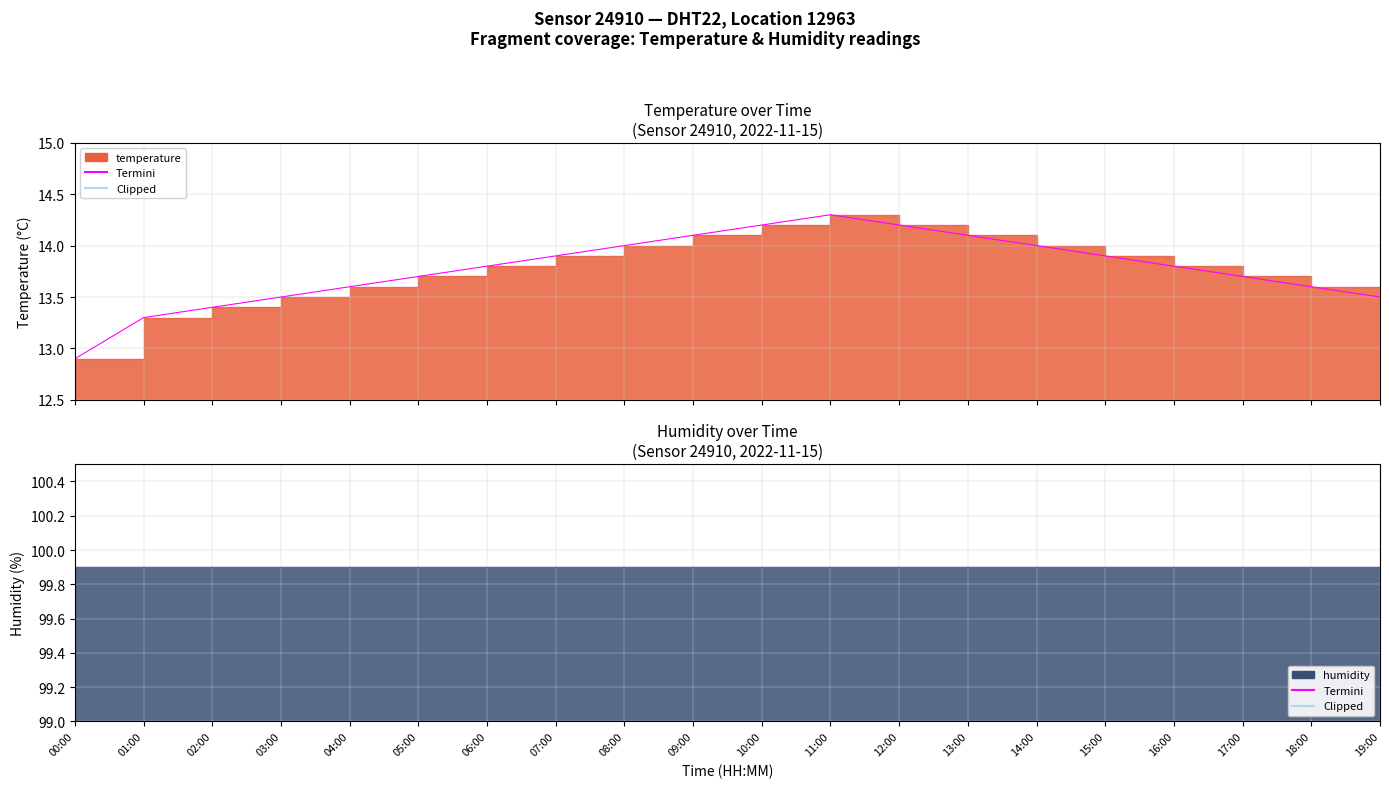

What is the approximate value at 05:00?

13.7